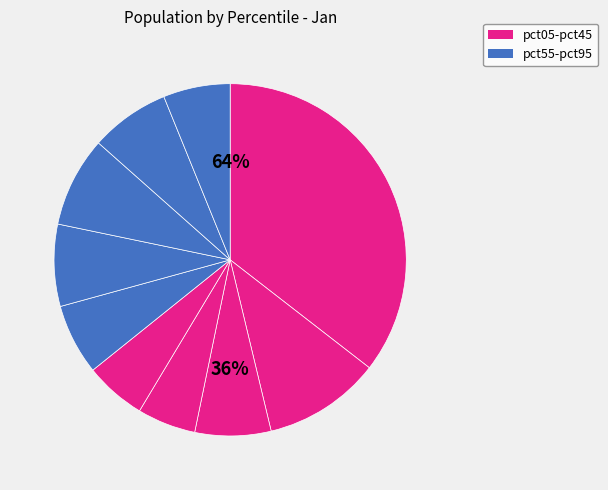

How much of the chart is everything except pct05?

64.5%